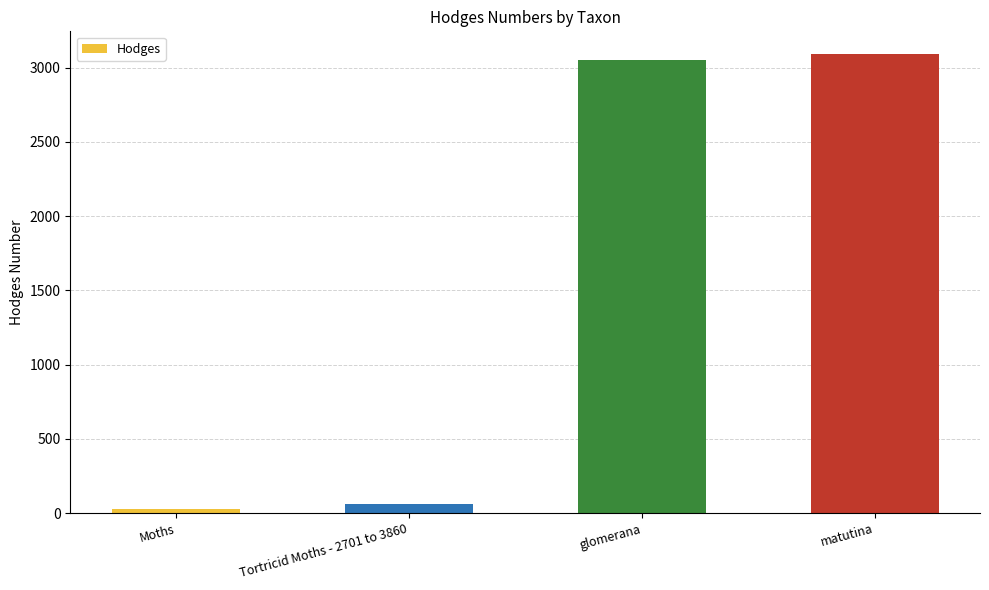

What is the label of the 2nd bar from the left?

Tortricid Moths - 2701 to 3860